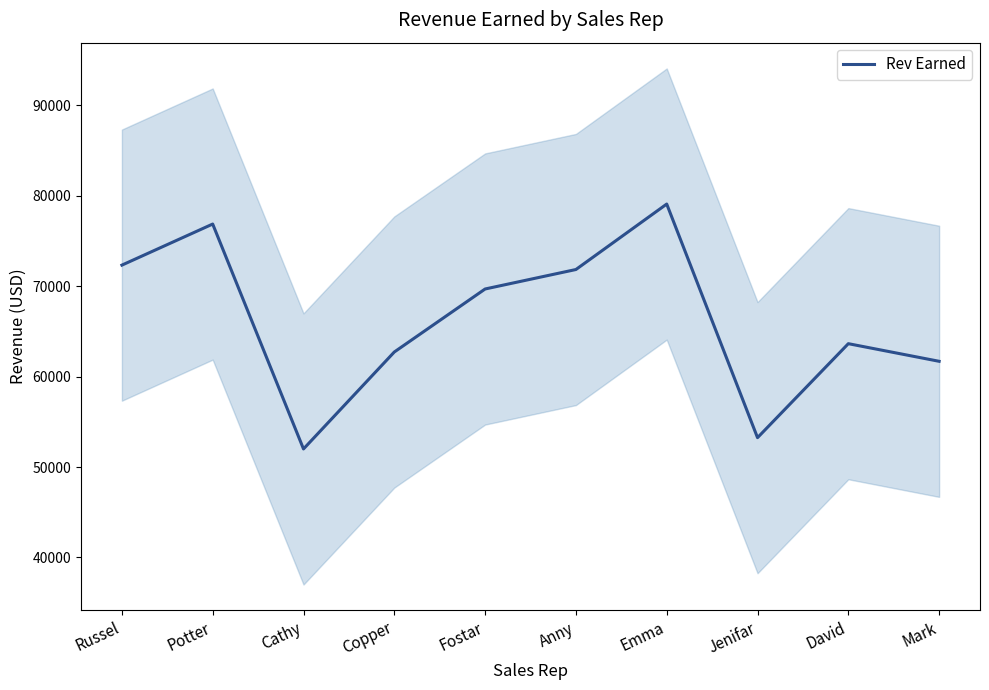

Does the chart have visible grid lines?

No